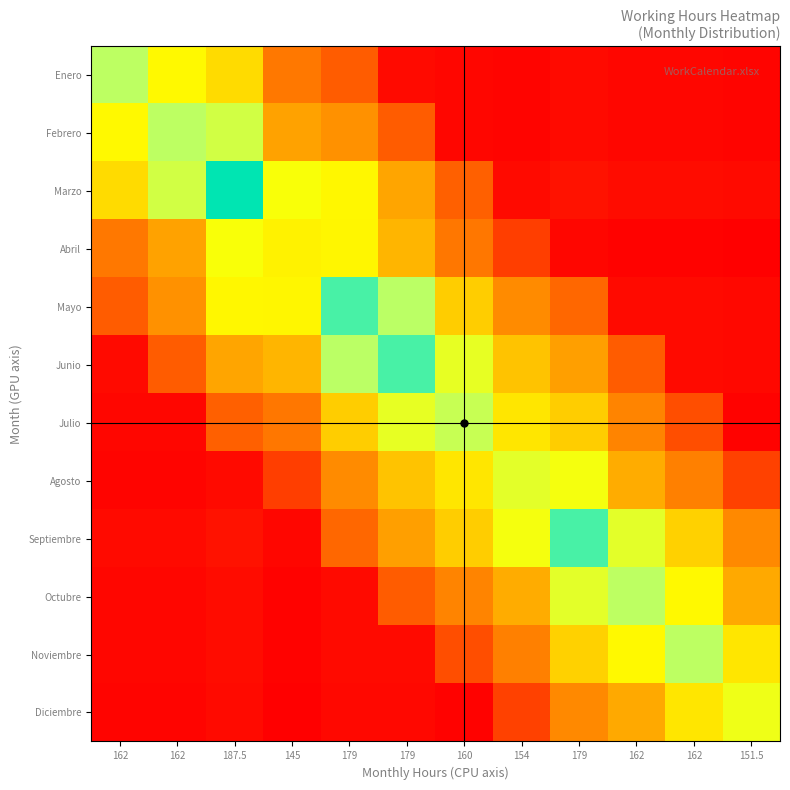

Reading left to right, extract all data points from this chart.

Enero: 162=65.6	162=53.8	187.5=48.6	145=27.0	179=20.3	179=7.2	160=6.5	154=6.2	179=7.2	162=6.6	162=6.6	151.5=6.1
Febrero: 162=53.8	162=65.6	187.5=62.3	145=37.6	179=33.3	179=20.3	160=6.5	154=6.2	179=7.2	162=6.6	162=6.6	151.5=6.1
Marzo: 162=48.6	162=62.3	187.5=87.9	145=55.7	179=53.7	179=38.6	160=21.0	154=7.2	179=8.4	162=7.6	162=7.6	151.5=7.1
Abril: 162=27.0	162=37.6	187.5=55.7	145=52.6	179=53.2	179=41.5	160=26.7	154=15.6	179=6.5	162=5.9	162=5.9	151.5=5.5
Mayo: 162=20.3	162=33.3	187.5=53.7	145=53.2	179=80.1	179=65.7	160=45.8	154=31.7	179=22.4	162=7.2	162=7.2	151.5=6.8
Junio: 162=7.2	162=20.3	187.5=38.6	145=41.5	179=65.7	179=80.1	160=58.7	154=44.1	179=36.8	162=20.3	162=7.2	151.5=6.8
Julio: 162=6.5	162=6.5	187.5=21.0	145=26.7	179=45.8	179=58.7	160=64.0	154=50.5	179=45.8	162=29.8	162=18.1	151.5=6.1
Agosto: 162=6.2	162=6.2	187.5=7.2	145=15.6	179=31.7	179=44.1	160=50.5	154=59.3	179=56.5	162=39.9	162=28.7	151.5=16.3
Septiembre: 162=7.2	162=7.2	187.5=8.4	145=6.5	179=22.4	179=36.8	160=45.8	154=56.5	179=80.1	162=59.4	162=46.4	151.5=31.2
Octubre: 162=6.6	162=6.6	187.5=7.6	145=5.9	179=7.2	179=20.3	160=29.8	154=39.9	179=59.4	162=65.6	162=53.8	151.5=39.3
Noviembre: 162=6.6	162=6.6	187.5=7.6	145=5.9	179=7.2	179=7.2	160=18.1	154=28.7	179=46.4	162=53.8	162=65.6	151.5=50.3
Diciembre: 162=6.1	162=6.1	187.5=7.1	145=5.5	179=6.8	179=6.8	160=6.1	154=16.3	179=31.2	162=39.3	162=50.3	151.5=57.4